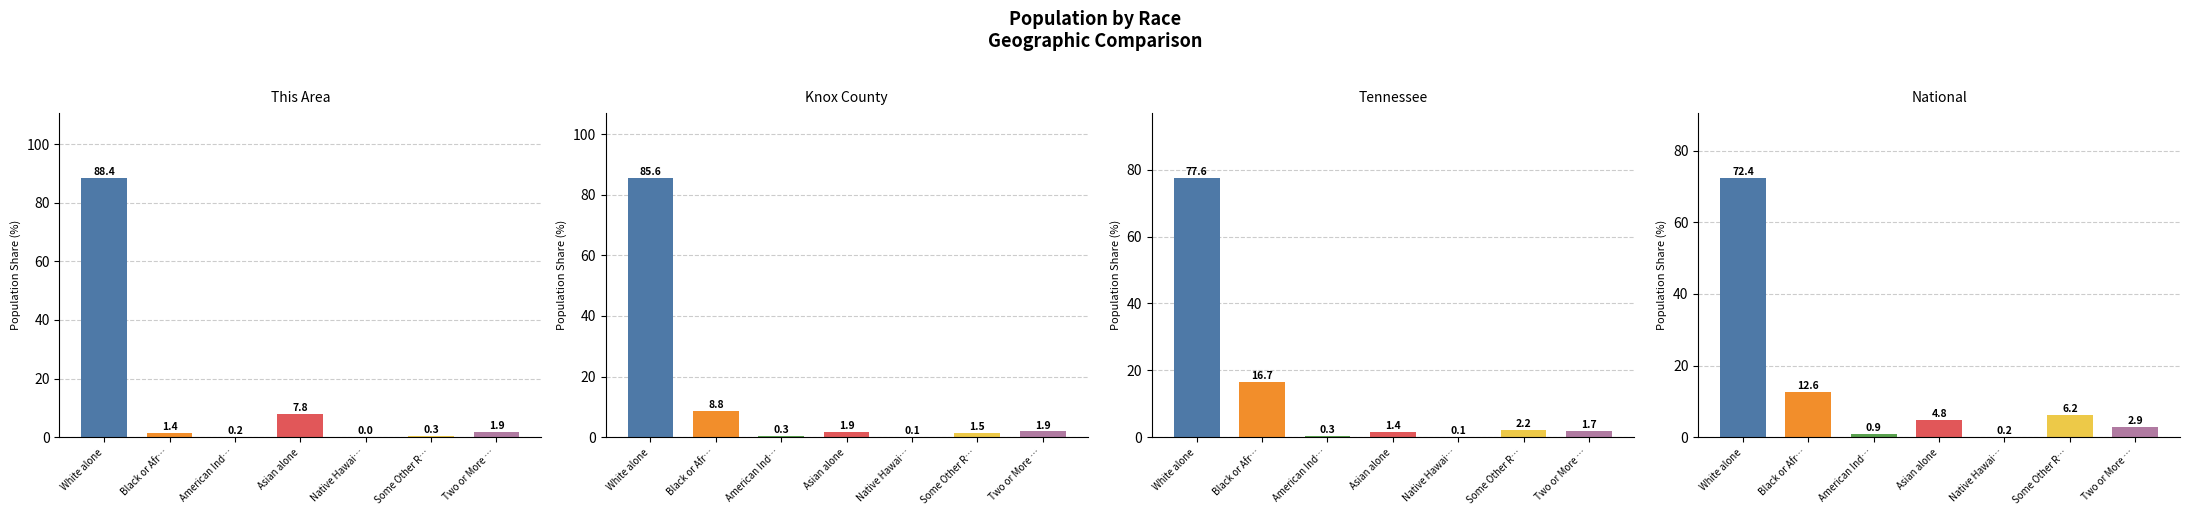

Reading right to left, what are all the values shown in this chart?

This Area: Two or More …=1.9	Some Other R…=0.3	Native Hawai…=0.0	Asian alone=7.8	American Ind…=0.2	Black or Afr…=1.4	White alone=88.4
Knox County: Two or More …=1.9	Some Other R…=1.5	Native Hawai…=0.1	Asian alone=1.9	American Ind…=0.3	Black or Afr…=8.8	White alone=85.6
Tennessee: Two or More …=1.7	Some Other R…=2.2	Native Hawai…=0.1	Asian alone=1.4	American Ind…=0.3	Black or Afr…=16.7	White alone=77.6
National: Two or More …=2.9	Some Other R…=6.2	Native Hawai…=0.2	Asian alone=4.8	American Ind…=0.9	Black or Afr…=12.6	White alone=72.4